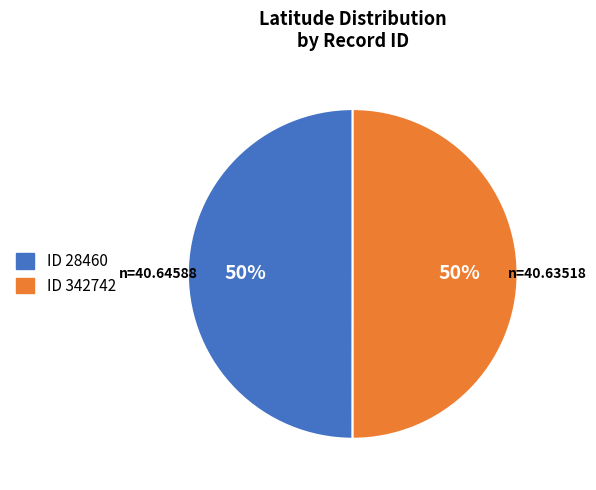

Is the sum of ID 28460 and ID 342742 greater than half?

Yes